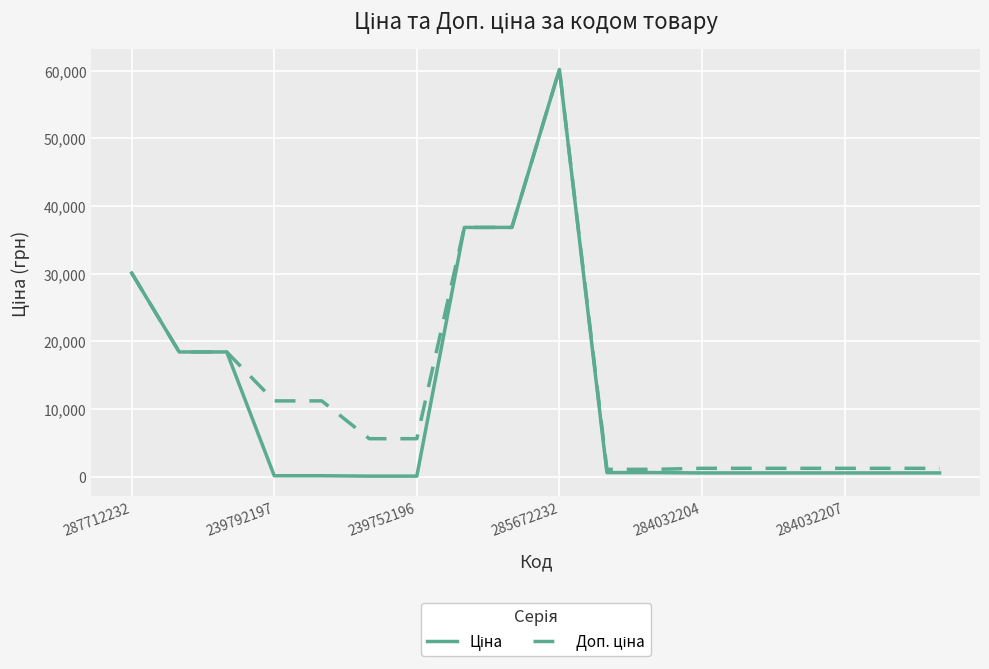

Does the chart have visible grid lines?

Yes